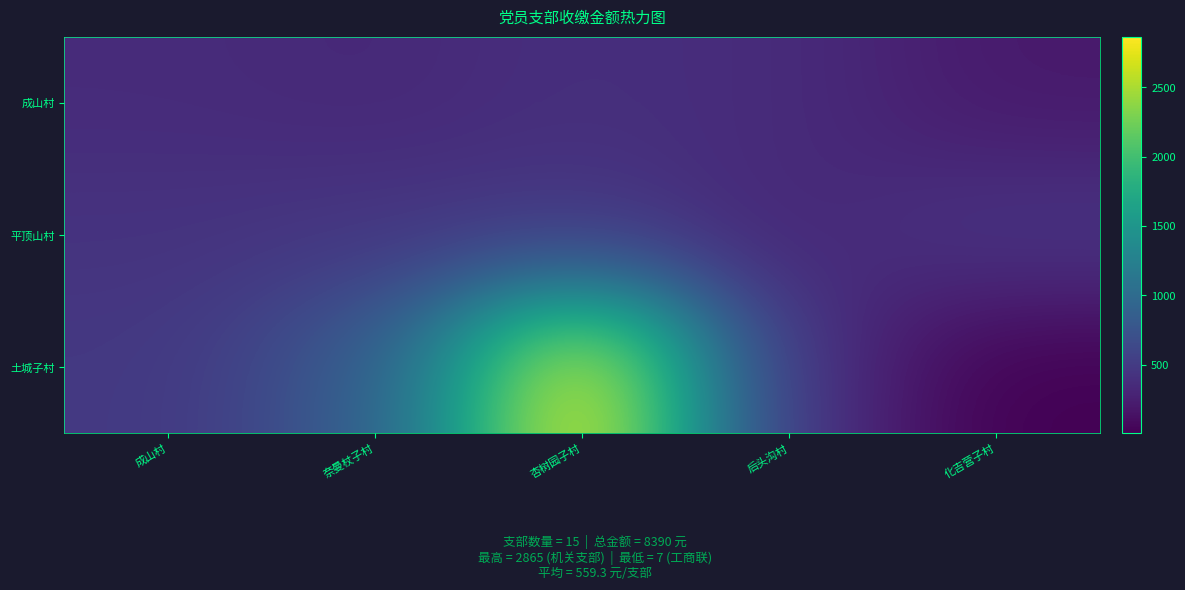

Which series changed the most between 杏树园子村 and 后头沟村?

土城子村